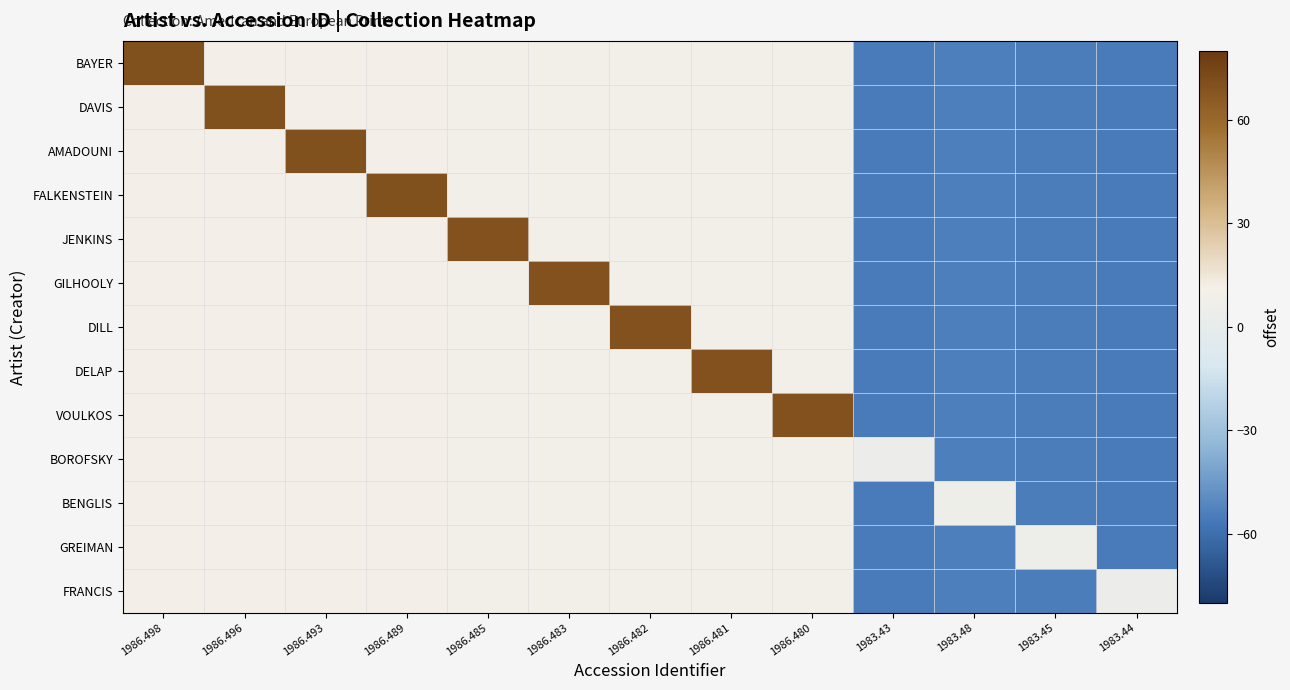

Reading right to left, list all the values displayed in this chart.

BAYER: 1983.44=-55.2	1983.45=-55.0	1983.48=-54.4	1983.43=-55.4	1986.480=9.8	1986.481=9.9	1986.482=9.9	1986.483=9.9	1986.485=9.9	1986.489=10.0	1986.493=10.1	1986.496=10.2	1986.498=70.2
DAVIS: 1983.44=-55.2	1983.45=-55.0	1983.48=-54.4	1983.43=-55.4	1986.480=9.8	1986.481=9.9	1986.482=9.9	1986.483=9.9	1986.485=9.9	1986.489=10.0	1986.493=10.1	1986.496=70.2	1986.498=10.2
AMADOUNI: 1983.44=-55.2	1983.45=-55.0	1983.48=-54.4	1983.43=-55.4	1986.480=9.8	1986.481=9.9	1986.482=9.9	1986.483=9.9	1986.485=9.9	1986.489=10.0	1986.493=70.1	1986.496=10.2	1986.498=10.2
FALKENSTEIN: 1983.44=-55.2	1983.45=-55.0	1983.48=-54.4	1983.43=-55.4	1986.480=9.8	1986.481=9.9	1986.482=9.9	1986.483=9.9	1986.485=9.9	1986.489=70.0	1986.493=10.1	1986.496=10.2	1986.498=10.2
JENKINS: 1983.44=-55.2	1983.45=-55.0	1983.48=-54.4	1983.43=-55.4	1986.480=9.8	1986.481=9.9	1986.482=9.9	1986.483=9.9	1986.485=69.9	1986.489=10.0	1986.493=10.1	1986.496=10.2	1986.498=10.2
GILHOOLY: 1983.44=-55.2	1983.45=-55.0	1983.48=-54.4	1983.43=-55.4	1986.480=9.8	1986.481=9.9	1986.482=9.9	1986.483=69.9	1986.485=9.9	1986.489=10.0	1986.493=10.1	1986.496=10.2	1986.498=10.2
DILL: 1983.44=-55.2	1983.45=-55.0	1983.48=-54.4	1983.43=-55.4	1986.480=9.8	1986.481=9.9	1986.482=69.9	1986.483=9.9	1986.485=9.9	1986.489=10.0	1986.493=10.1	1986.496=10.2	1986.498=10.2
DELAP: 1983.44=-55.2	1983.45=-55.0	1983.48=-54.4	1983.43=-55.4	1986.480=9.8	1986.481=69.9	1986.482=9.9	1986.483=9.9	1986.485=9.9	1986.489=10.0	1986.493=10.1	1986.496=10.2	1986.498=10.2
VOULKOS: 1983.44=-55.2	1983.45=-55.0	1983.48=-54.4	1983.43=-55.4	1986.480=69.8	1986.481=9.9	1986.482=9.9	1986.483=9.9	1986.485=9.9	1986.489=10.0	1986.493=10.1	1986.496=10.2	1986.498=10.2
BOROFSKY: 1983.44=-55.2	1983.45=-55.0	1983.48=-54.4	1983.43=4.6	1986.480=9.8	1986.481=9.9	1986.482=9.9	1986.483=9.9	1986.485=9.9	1986.489=10.0	1986.493=10.1	1986.496=10.2	1986.498=10.2
BENGLIS: 1983.44=-55.2	1983.45=-55.0	1983.48=5.6	1983.43=-55.4	1986.480=9.8	1986.481=9.9	1986.482=9.9	1986.483=9.9	1986.485=9.9	1986.489=10.0	1986.493=10.1	1986.496=10.2	1986.498=10.2
GREIMAN: 1983.44=-55.2	1983.45=5.0	1983.48=-54.4	1983.43=-55.4	1986.480=9.8	1986.481=9.9	1986.482=9.9	1986.483=9.9	1986.485=9.9	1986.489=10.0	1986.493=10.1	1986.496=10.2	1986.498=10.2
FRANCIS: 1983.44=4.8	1983.45=-55.0	1983.48=-54.4	1983.43=-55.4	1986.480=9.8	1986.481=9.9	1986.482=9.9	1986.483=9.9	1986.485=9.9	1986.489=10.0	1986.493=10.1	1986.496=10.2	1986.498=10.2